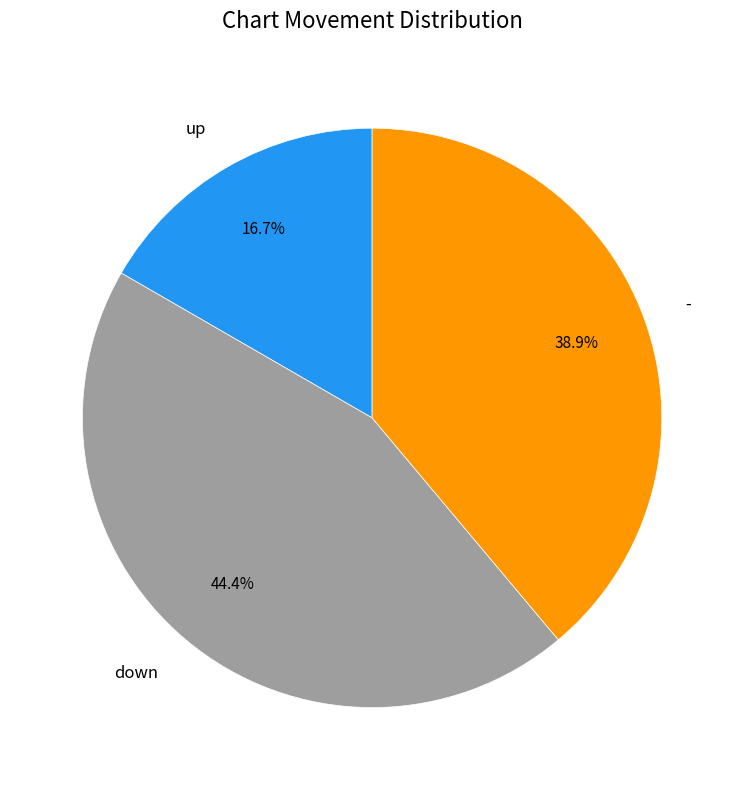

Which slice is the largest?

down